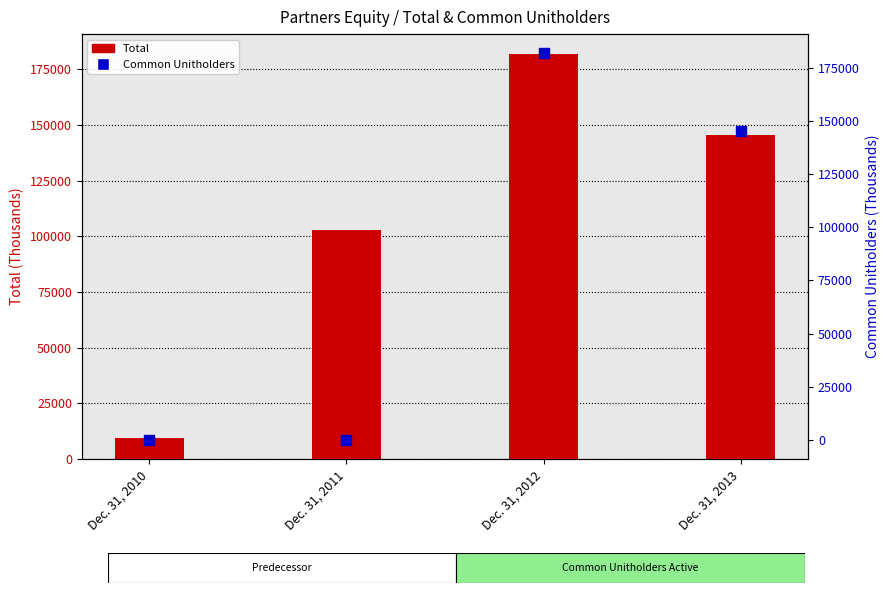

At how many categories does at least one series exceed 119890?

2